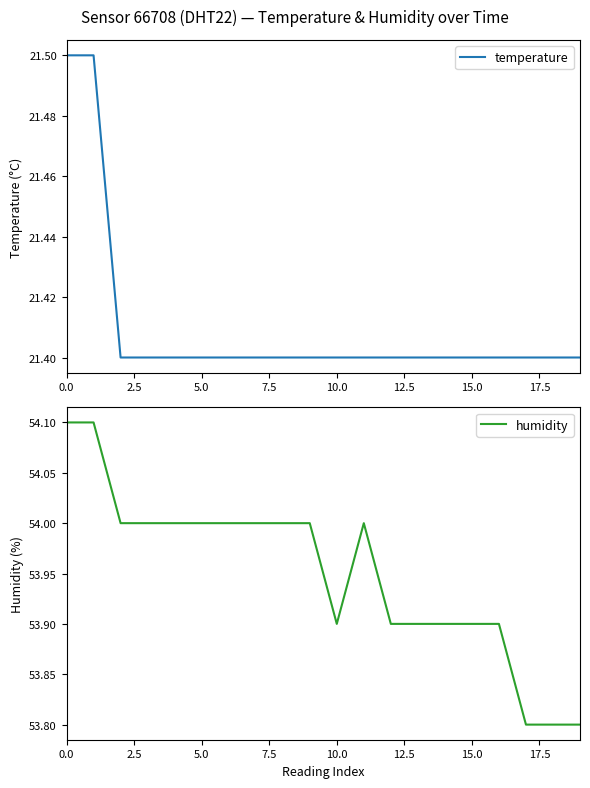

What is the total value across all series at 17?

75.2